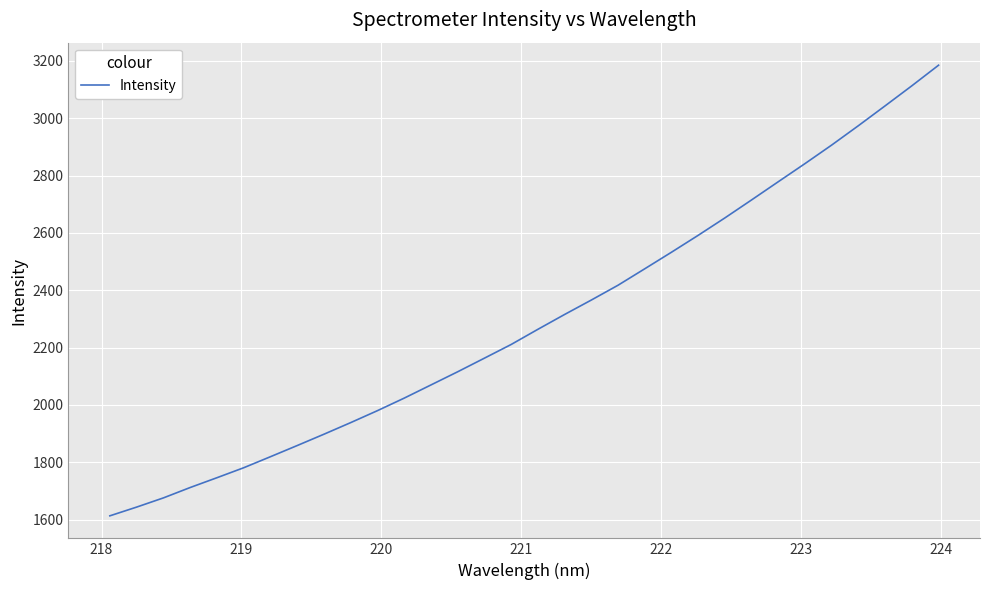

What is the smallest value displayed?

1613.5